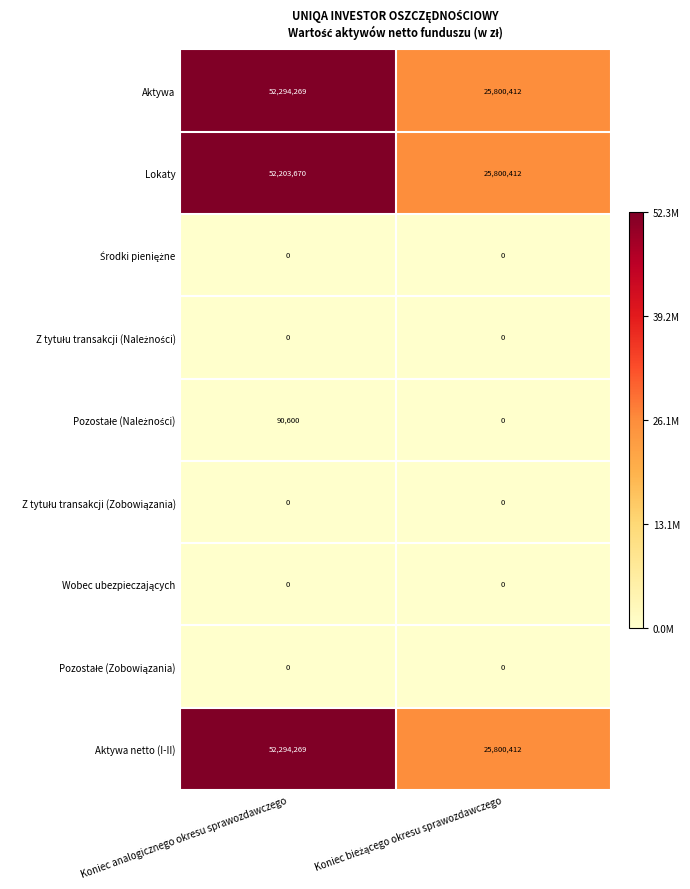

Is it true that Aktywa equals 19394000 at Koniec analogicznego okresu sprawozdawczego?

False